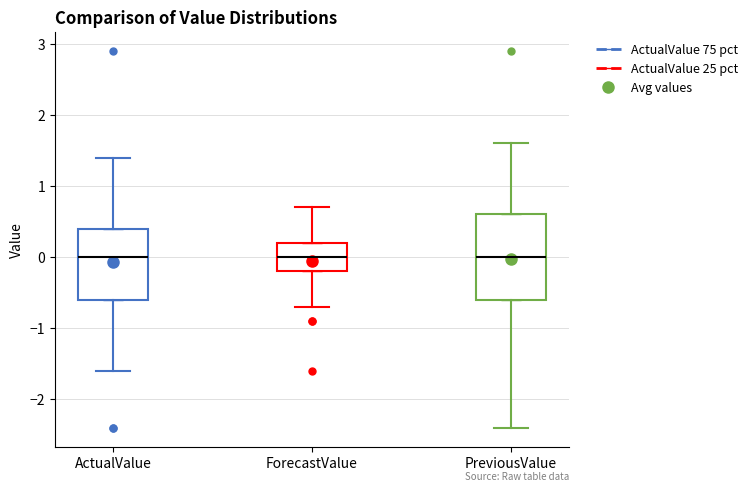

Where does the upper whisker of the box for ActualValue end on the y-axis? The values are not printed on the chart, so give them approximately, as read against the axis.

1.4